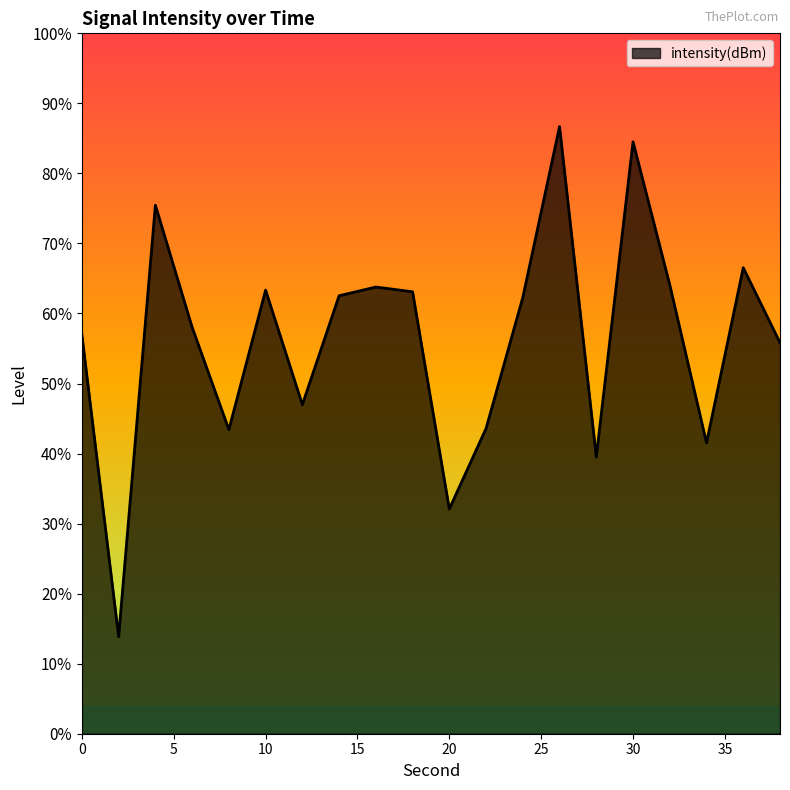

Does the chart display data point markers on the line(s)?

No